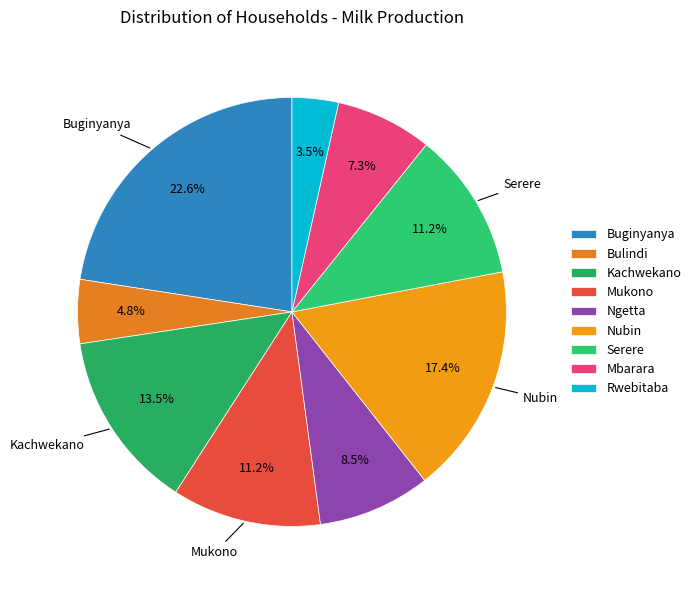

Which category has the biggest portion of the pie?

Buginyanya